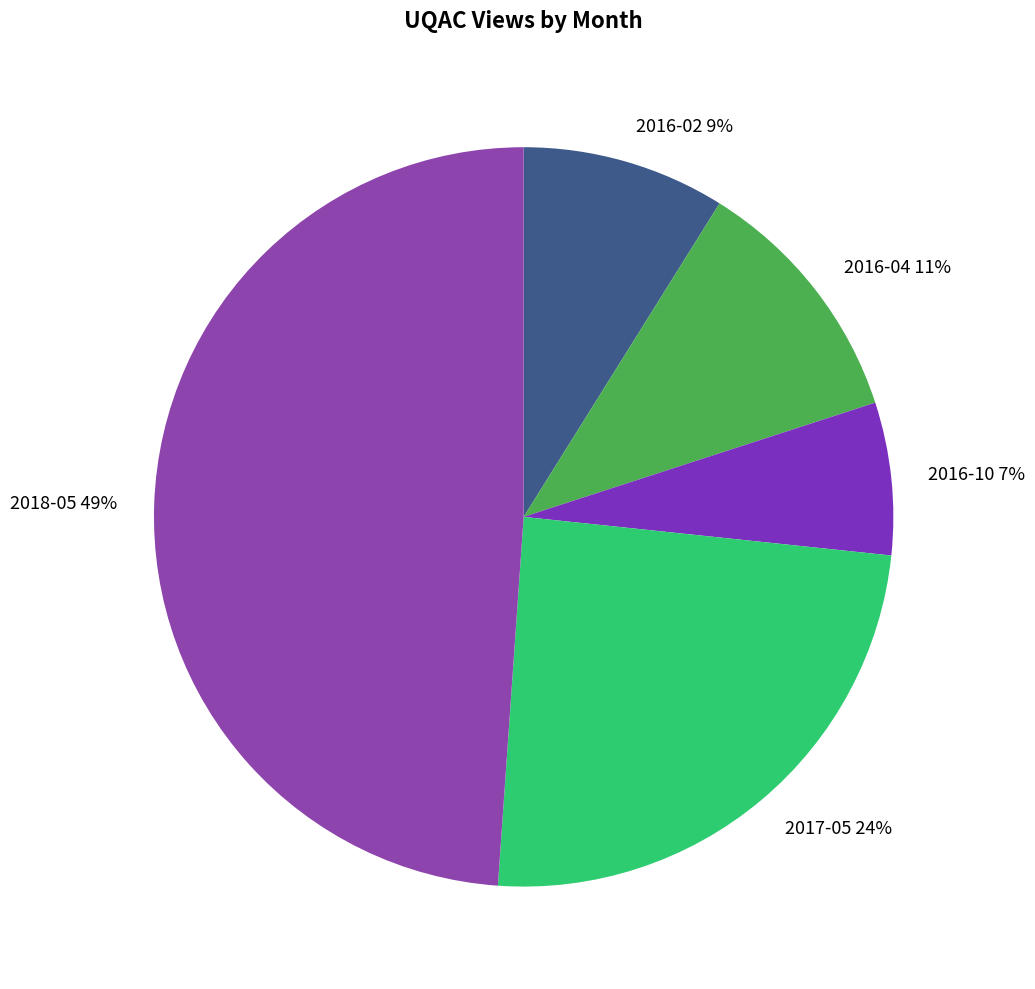

Combined, do 2017-05 and 2018-05 account for over 50%?

Yes